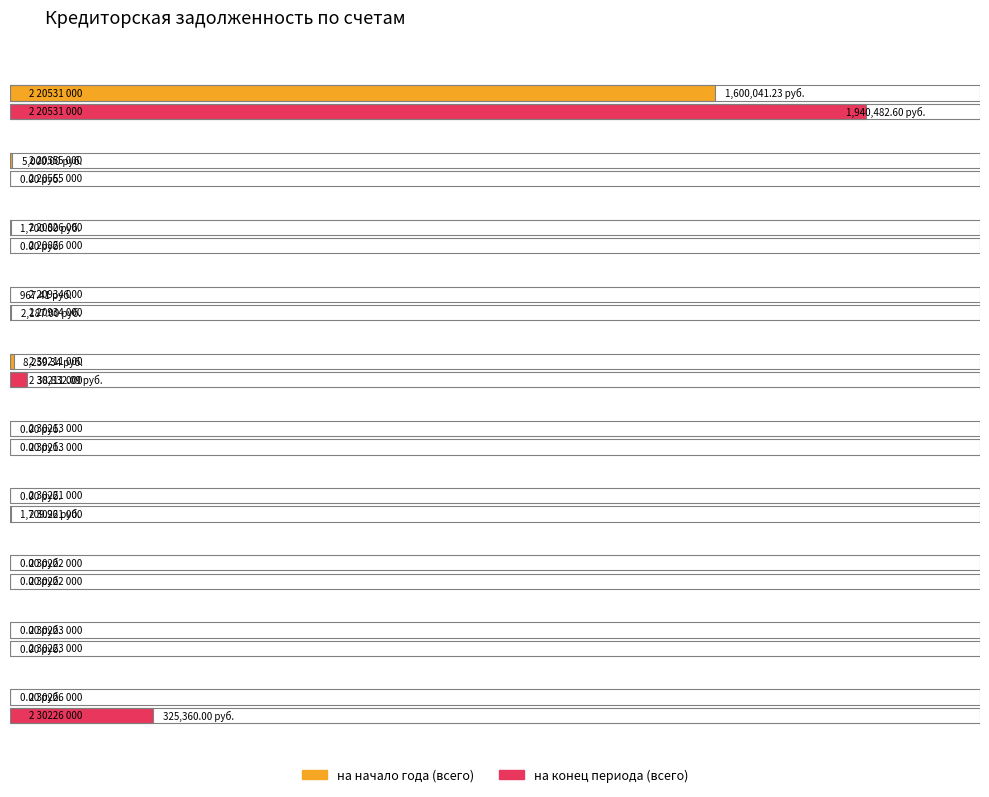

Reading right to left, what are all the values shown in this chart?

на начало года (всего): 0.0	0.0	0.0	0.0	0.0	8259.3	967.4	1700.0	5000.0	1600041.2
на конец периода (всего): 325360.0	0.0	0.0	1710.0	0.0	38832.1	2187.0	0.0	0.0	1940482.6